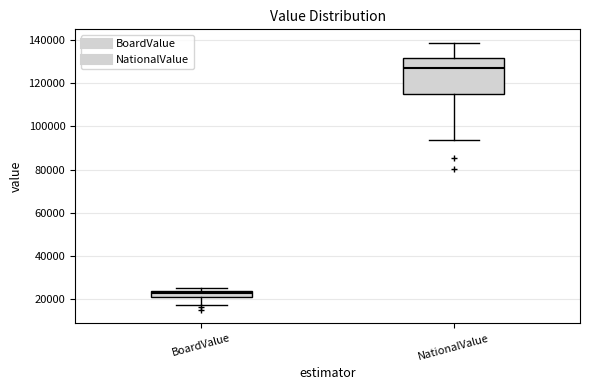

Comparing the boxes themselves (not the whiskers), which one is the tallest?

NationalValue